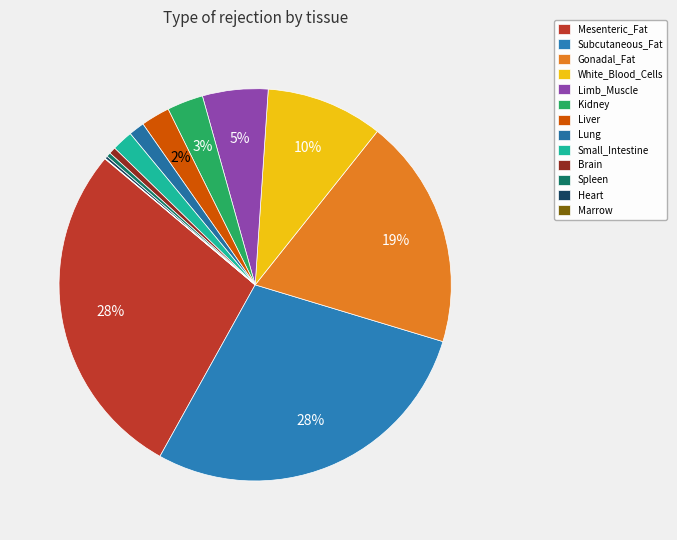

Which has a higher value, White_Blood_Cells or Spleen?

White_Blood_Cells